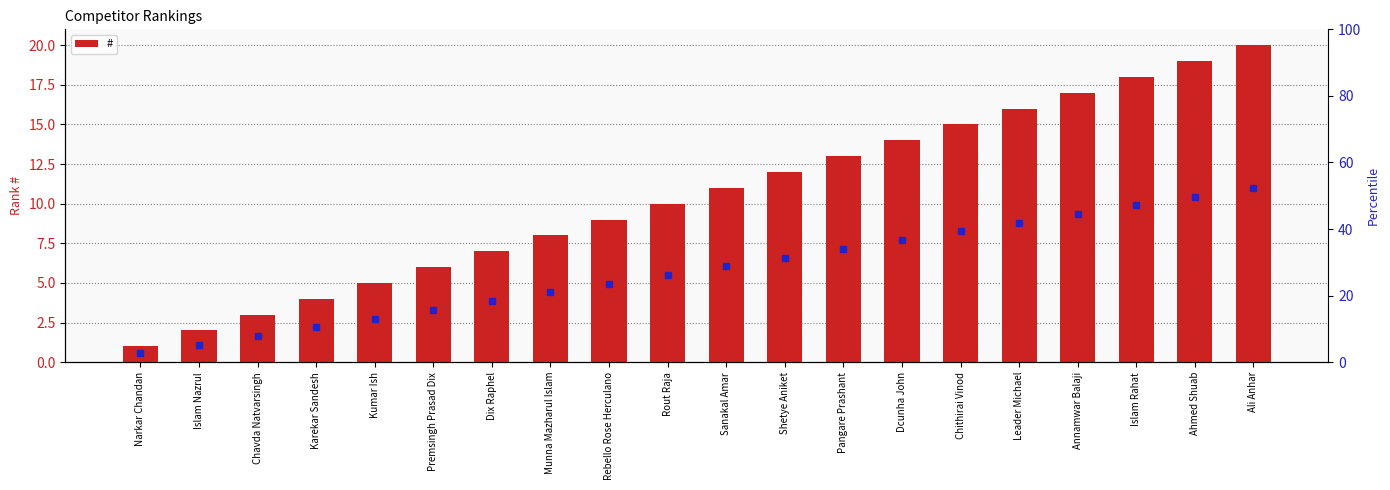

What is the greatest value displayed?

20